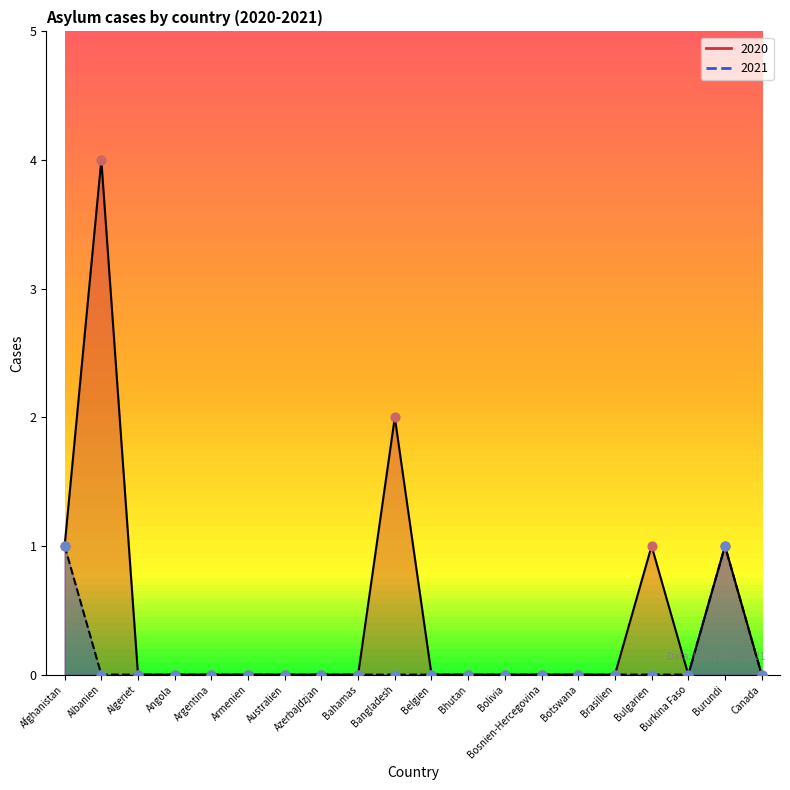

Which series contains the highest Y value?

2020